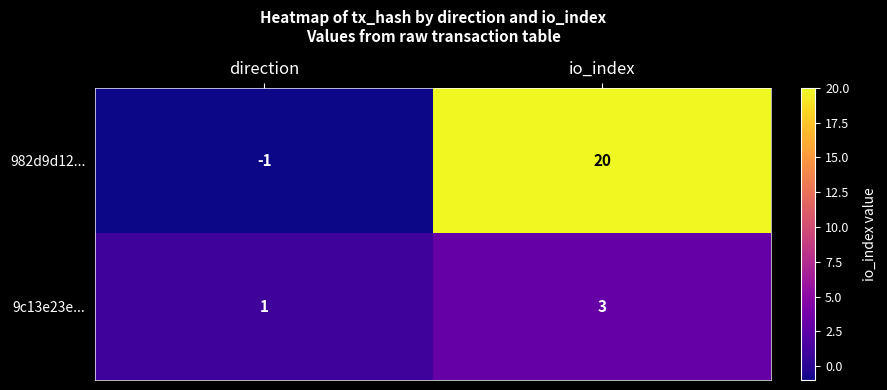

At which label is 9c13e23e... closest to 2?

direction